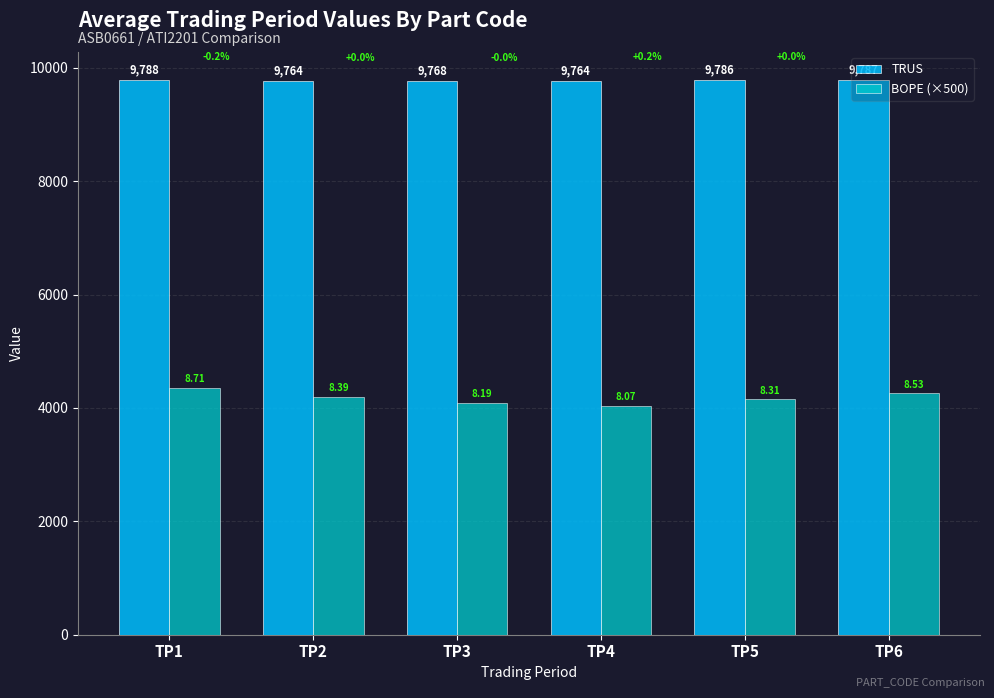

Rank the series by their maximum value, from lowest to highest.

BOPE (×500), TRUS